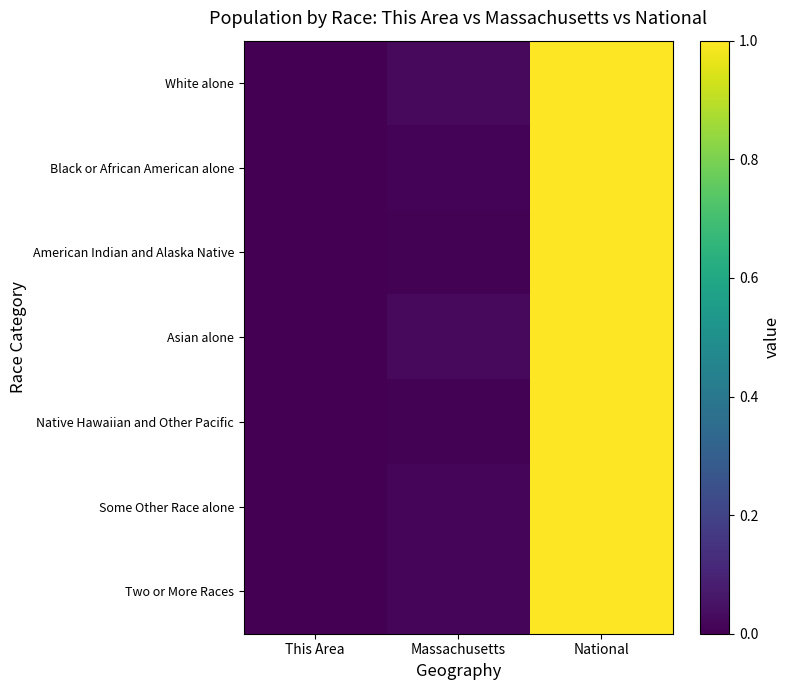

At which category is the sum across all series the highest?

National